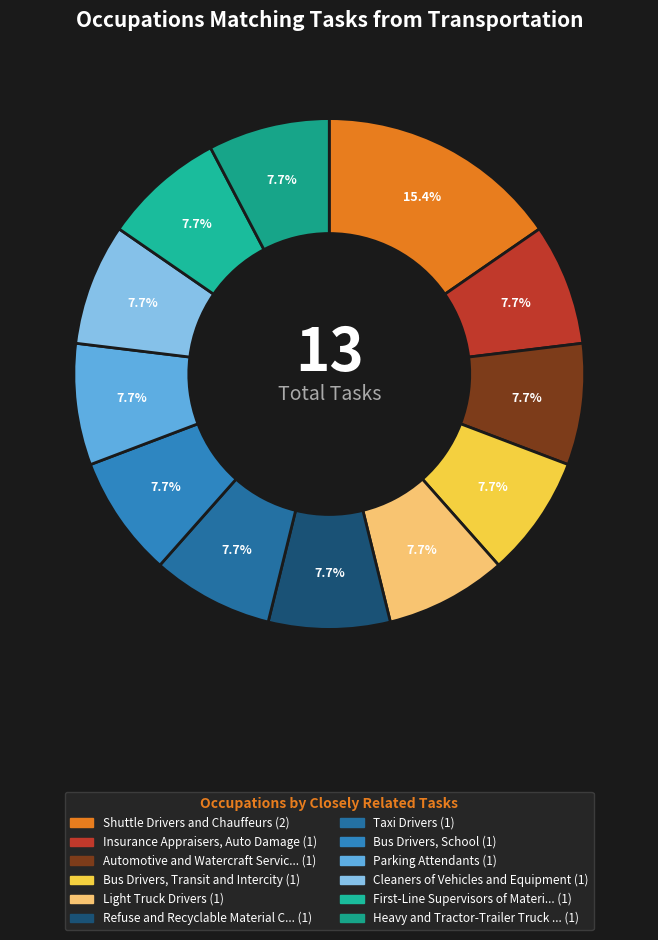

How many segments does this pie chart have?

12